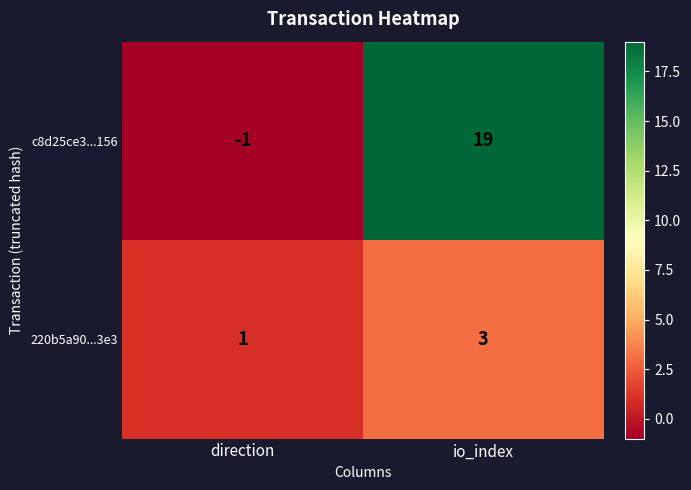

Which category has the lowest value across all series?

direction